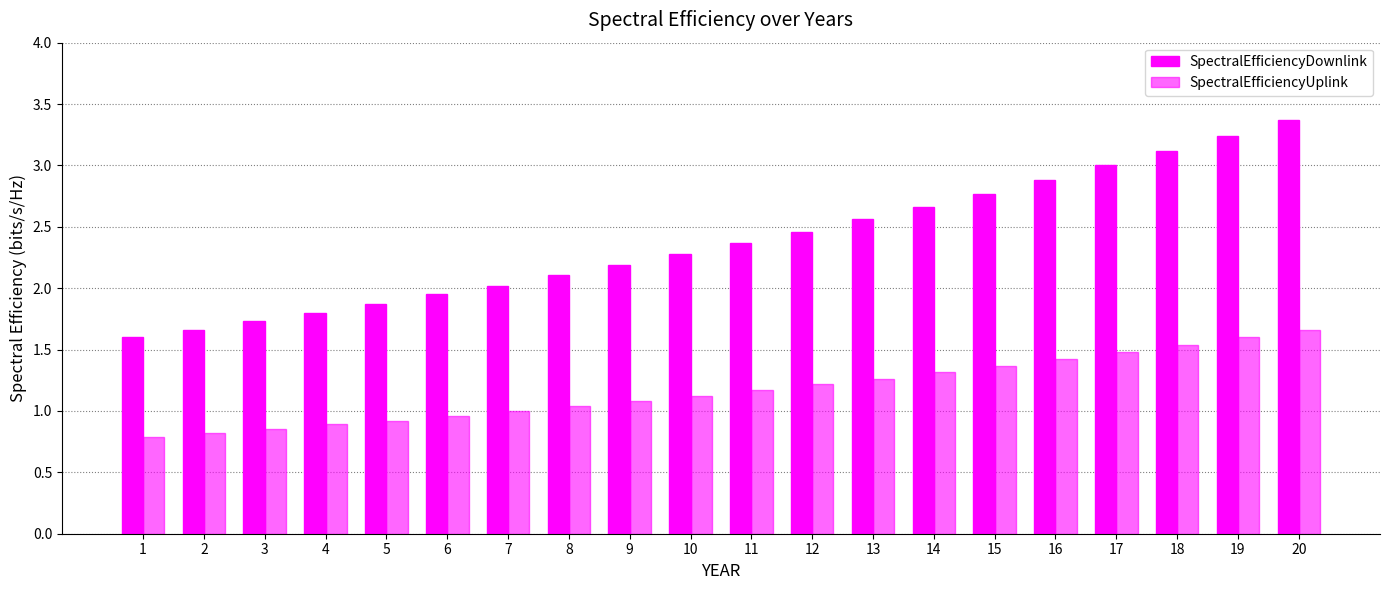

What is the value of the SpectralEfficiencyDownlink bar at the 10th from the left?

2.3